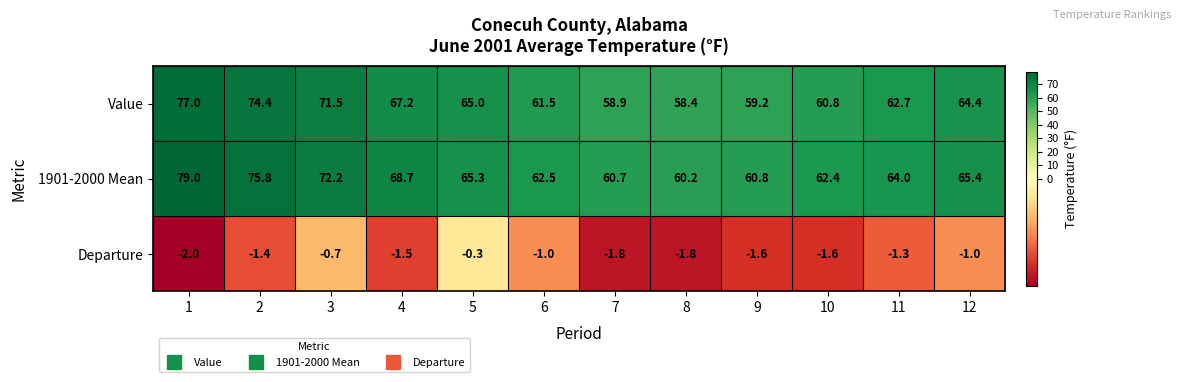

Which series has the largest total across all categories?

1901-2000 Mean